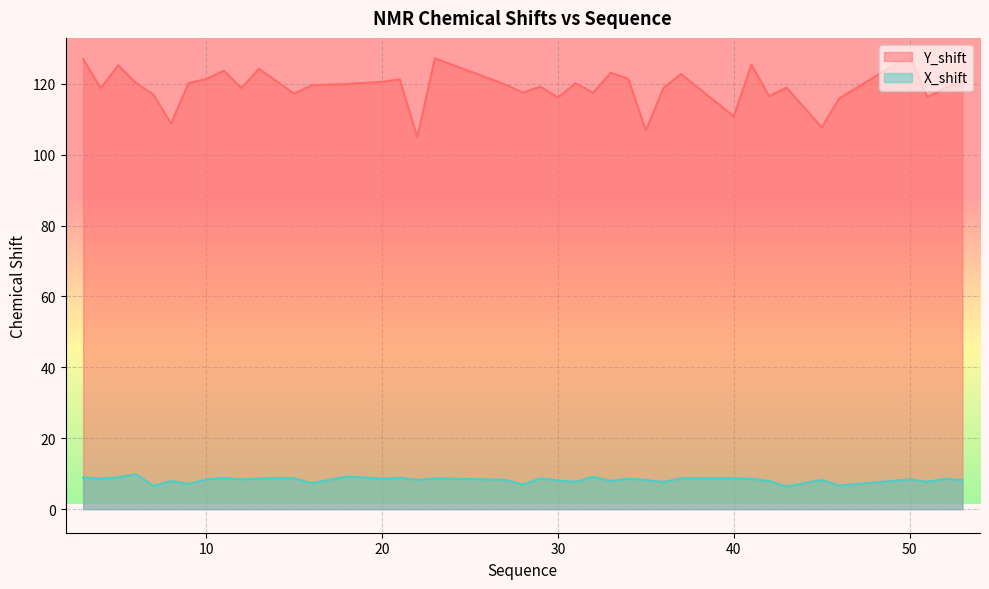

What is the total value across all series at 9?

127.4